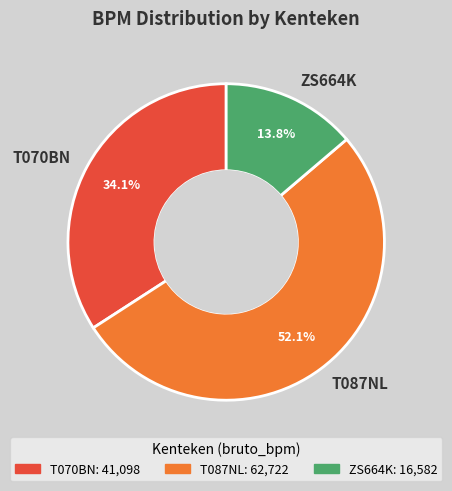

How many slices are in this pie chart?

3